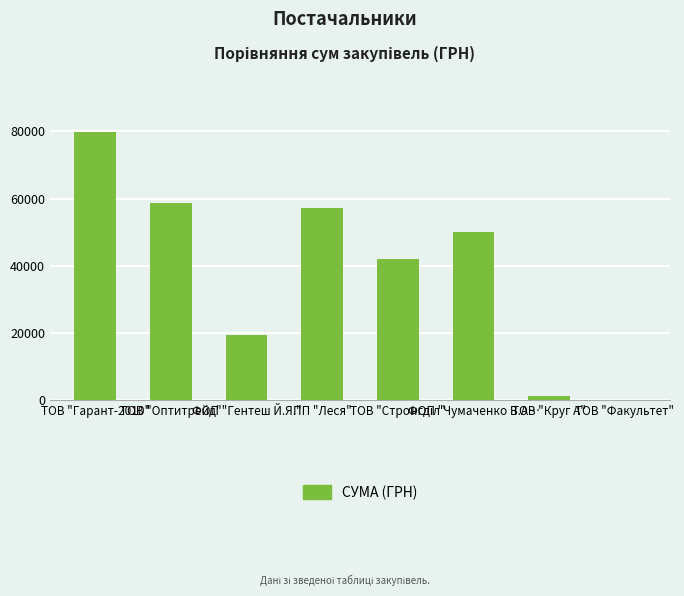

What is the greatest value displayed?

79821.4